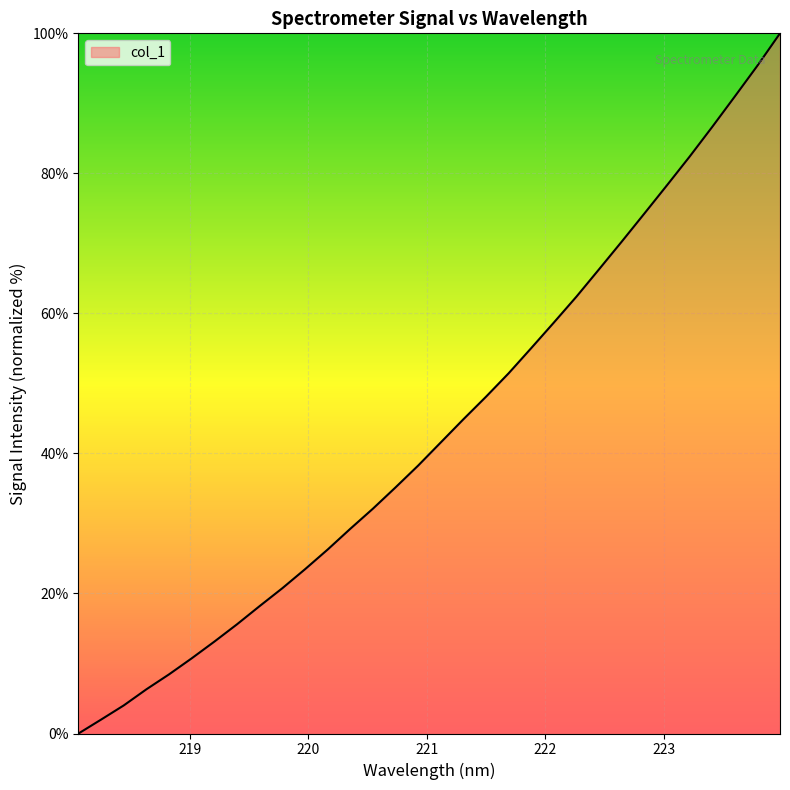

What is the difference between the maximum and second lowest values?

98.0